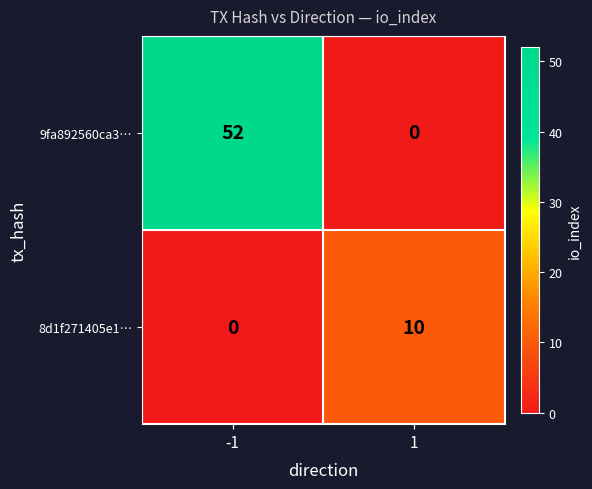

True or false: 8d1f271405e1… has a value of 18 at 1.

False